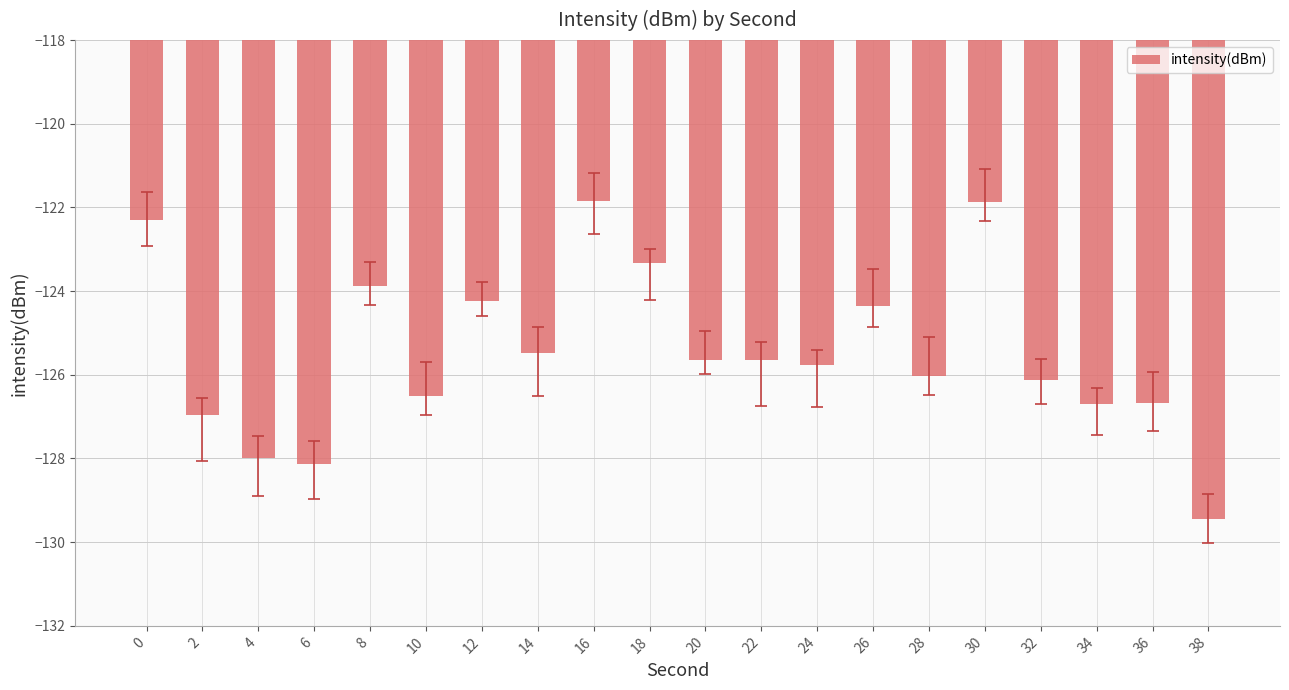

Is it true that the value at 20 is -64.0?

False